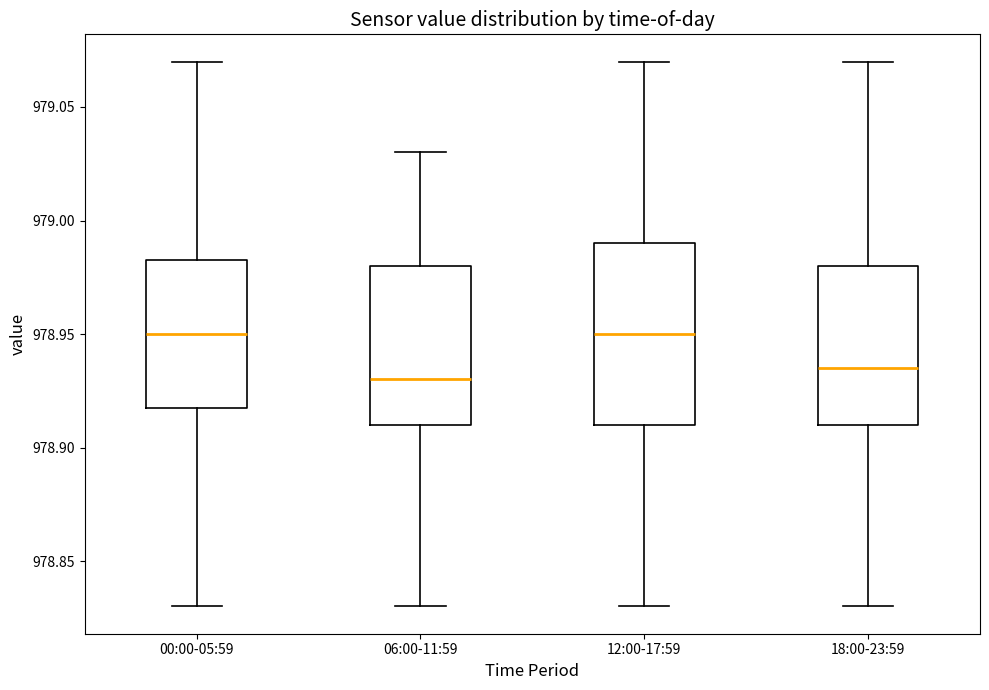

Reading left to right, read every box against the y-axis: the position of its median line, the range the box covers, and the ends of its whiskers. The values are not printed on the chart, so give them approximately, as read against the axis.

00:00-05:59: median 978.950, box 978.920 to 978.985, whiskers 978.830 to 979.070
06:00-11:59: median 978.930, box 978.910 to 978.980, whiskers 978.830 to 979.030
12:00-17:59: median 978.950, box 978.910 to 978.990, whiskers 978.830 to 979.070
18:00-23:59: median 978.935, box 978.910 to 978.980, whiskers 978.830 to 979.070